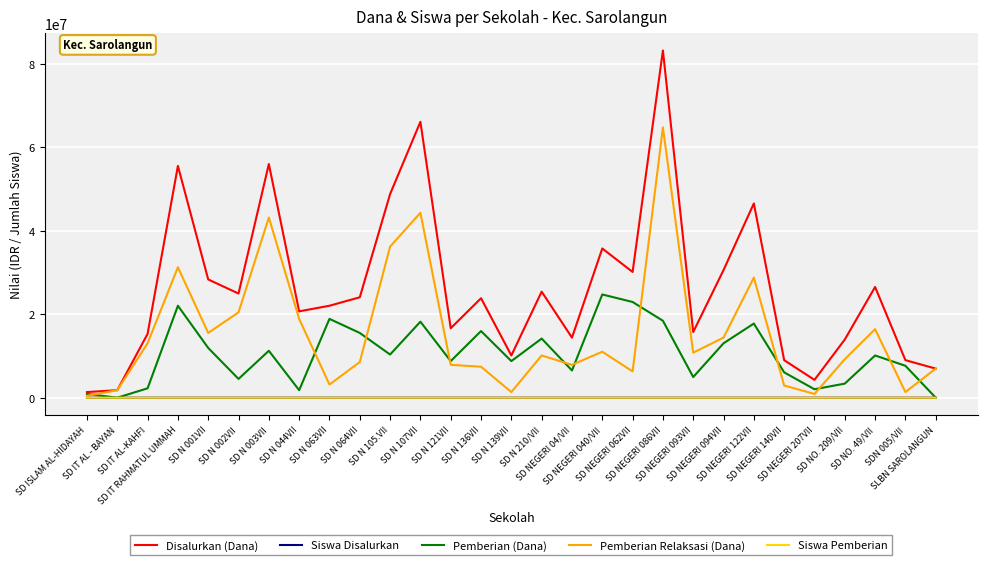

What is the total value across all series at SD NEGERI 140VII?

18000039